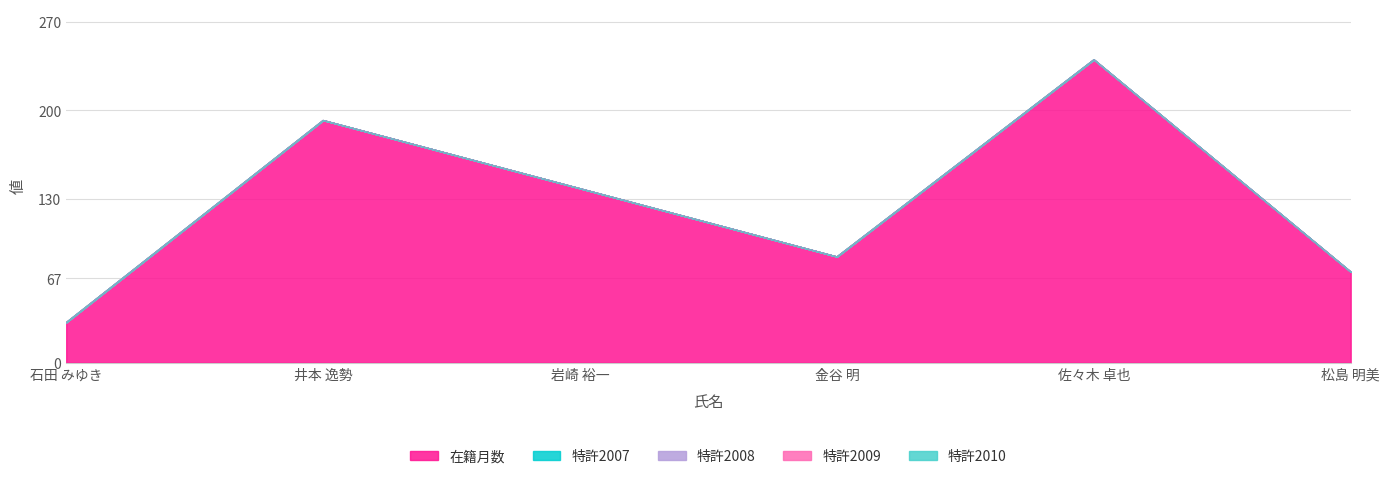

At 石田 みゆき, list the series in order from smallest to largest.

特許2007, 特許2008, 特許2009, 特許2010, 在籍月数